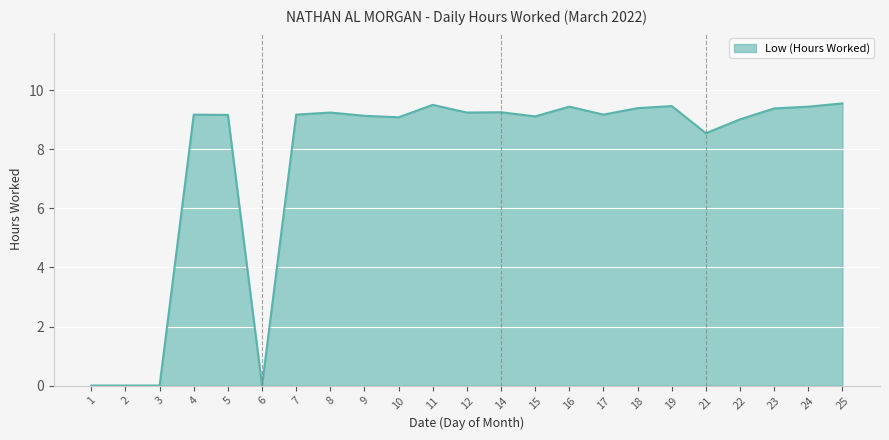

How many lines are shown in the chart?

1